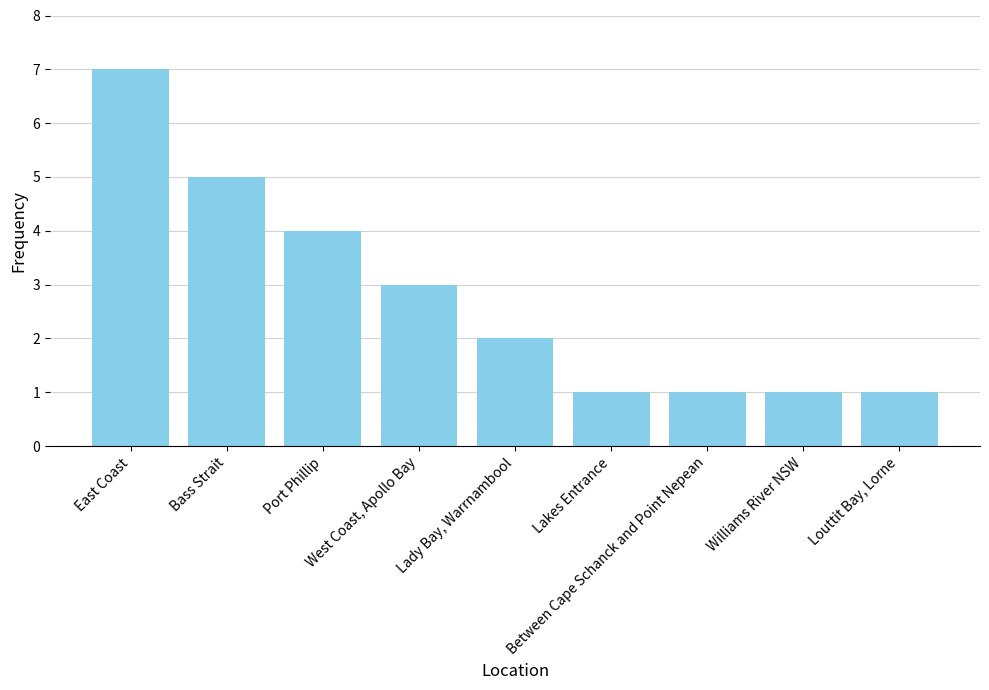

Where is the data nearest to the value 4?

Port Phillip